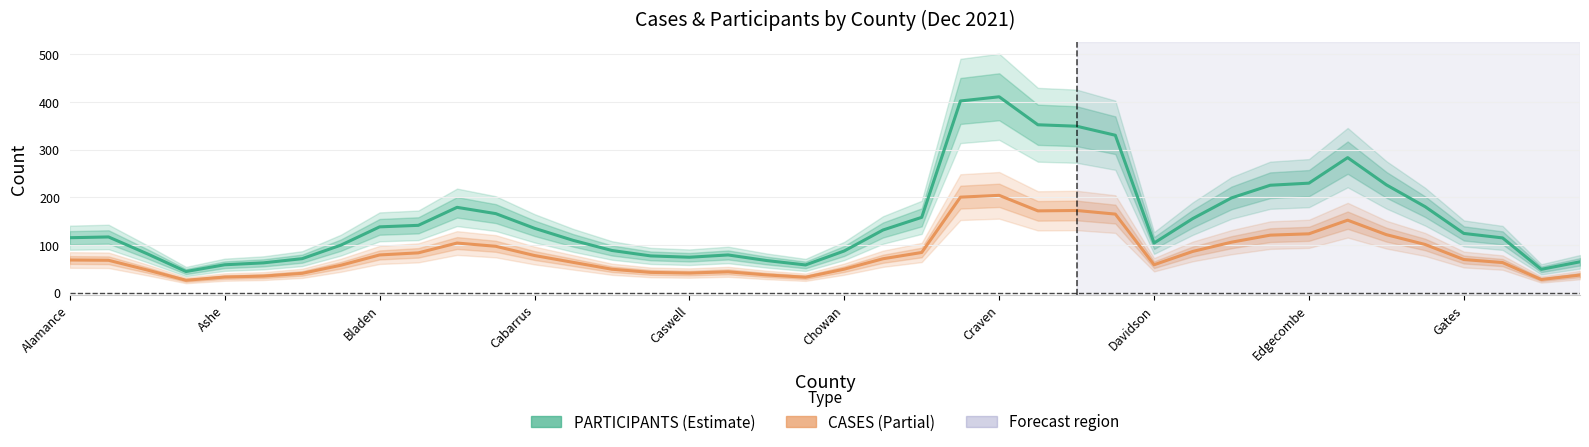

What is the difference between the highest and lowest values at 17?

35.4